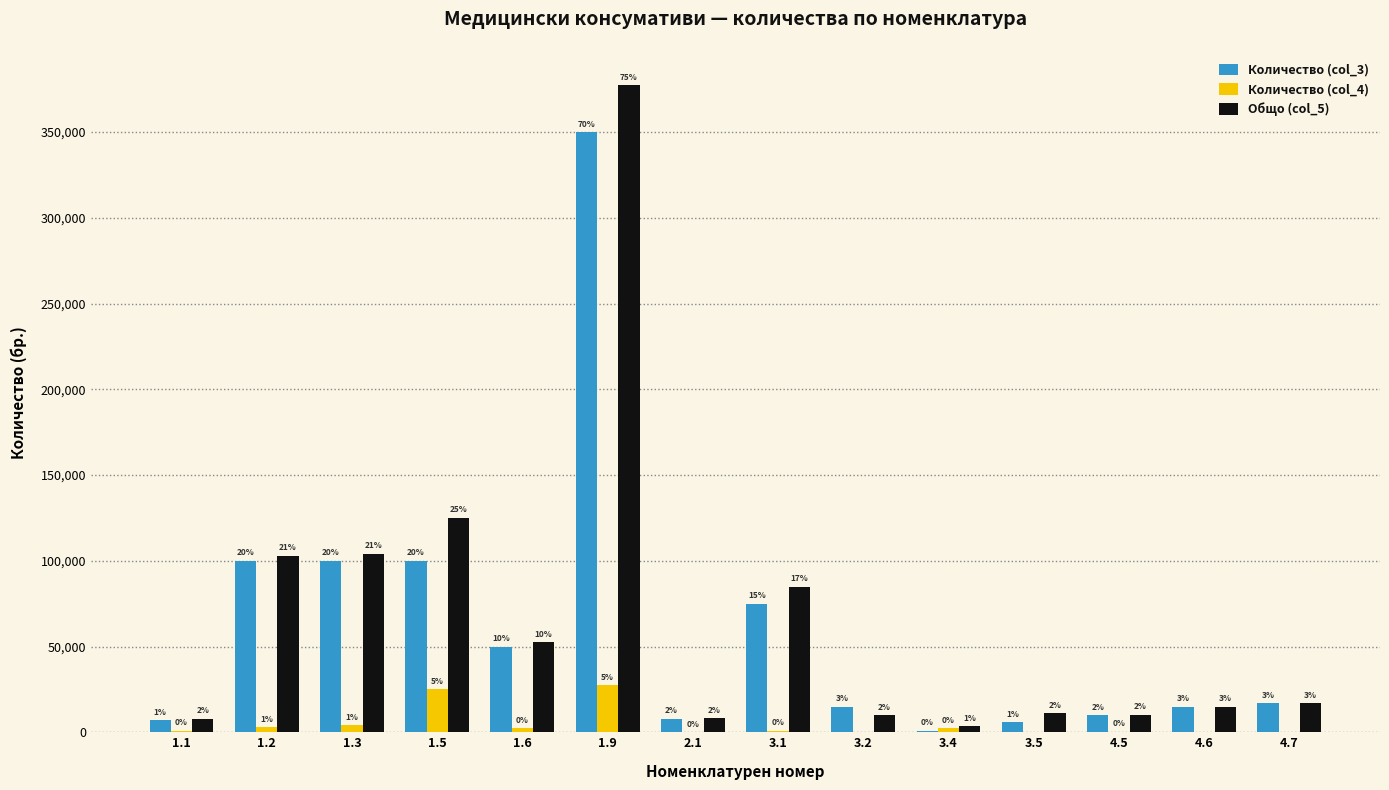

The value of Количество (col_4) at 1.5 is 5305. True or false?

False